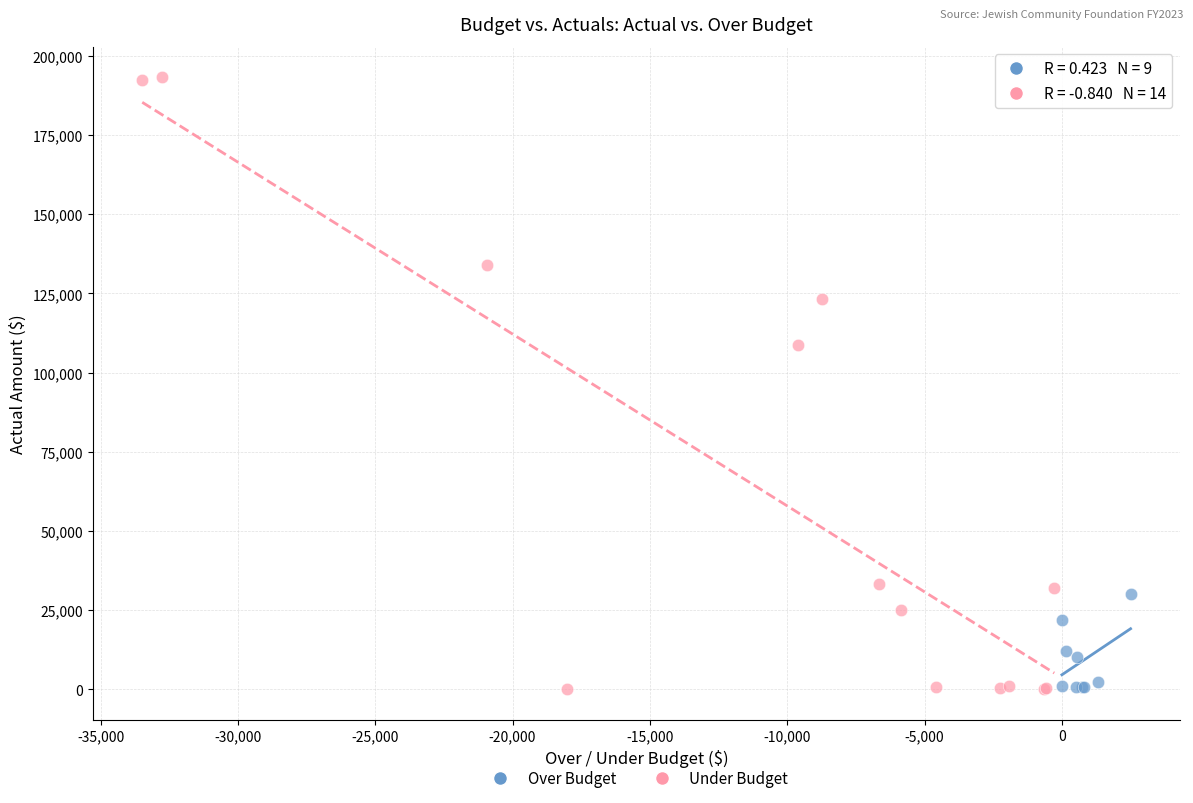

Which series has the widest spread of Y values?

Under Budget